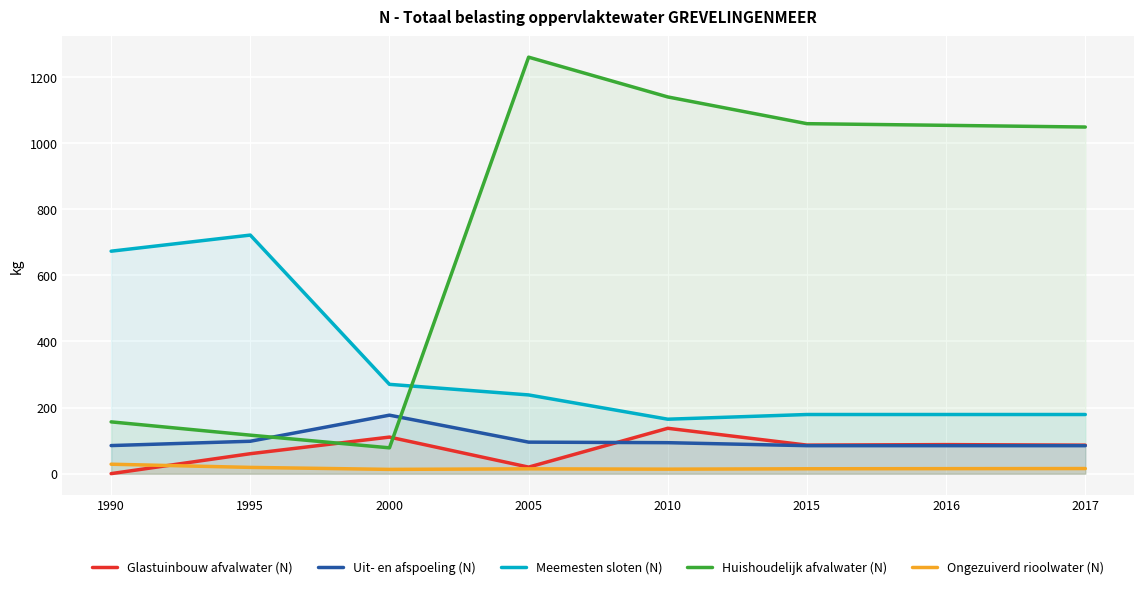

Which series has the largest range (max minus min)?

Huishoudelijk afvalwater (N)